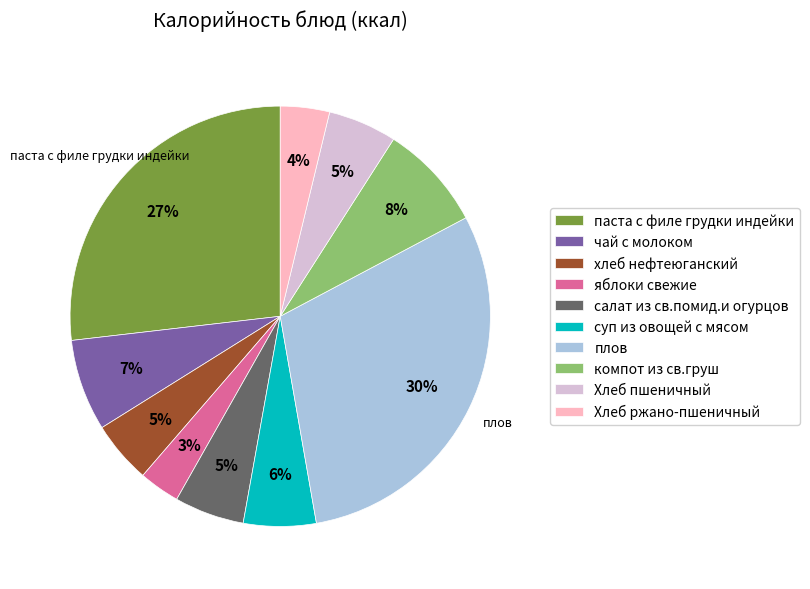

True or false: суп из овощей с мясом accounts for 1% of the total.

False